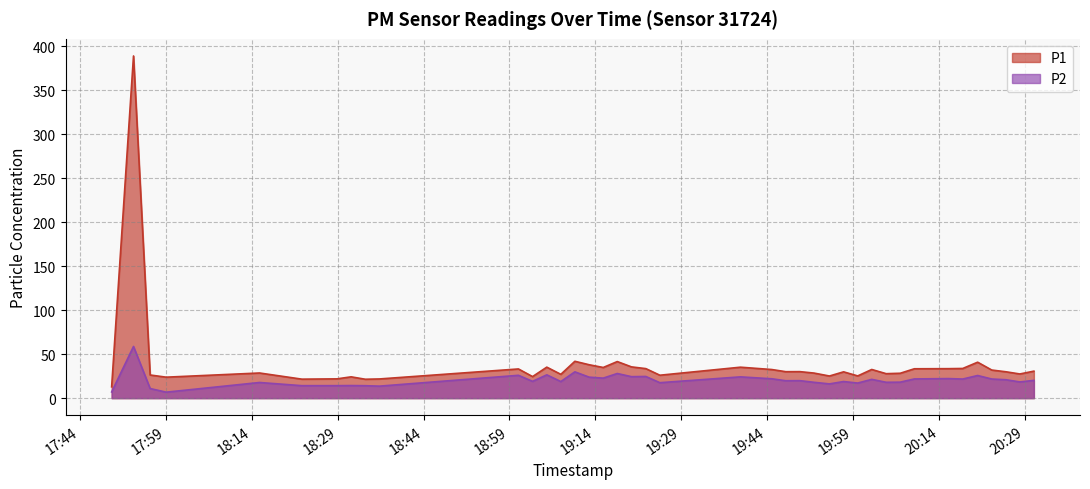

Where is the first local minimum for P2?

2024-01-30T17:59:05